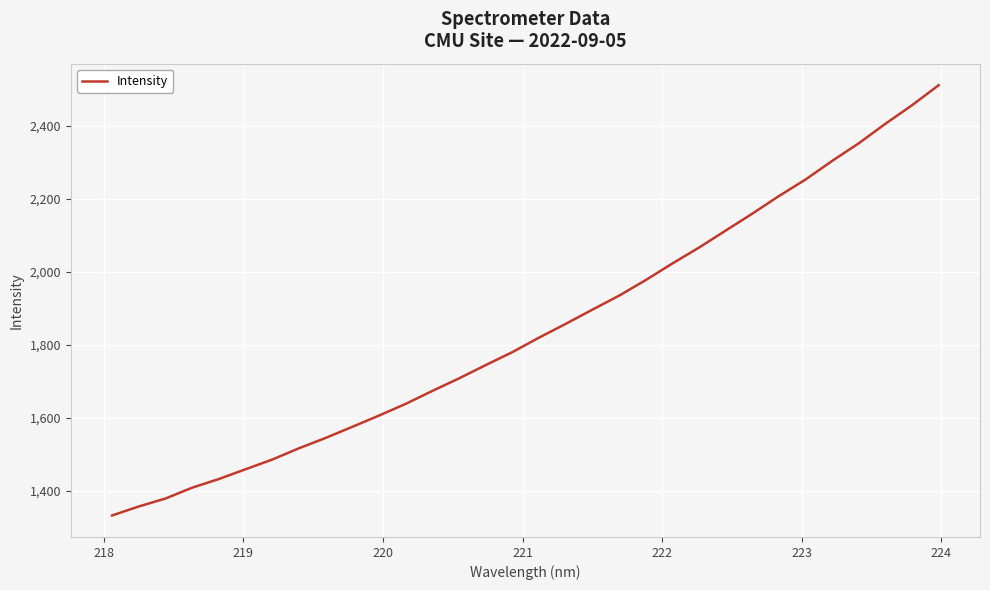

What is the greatest value displayed?

2510.5